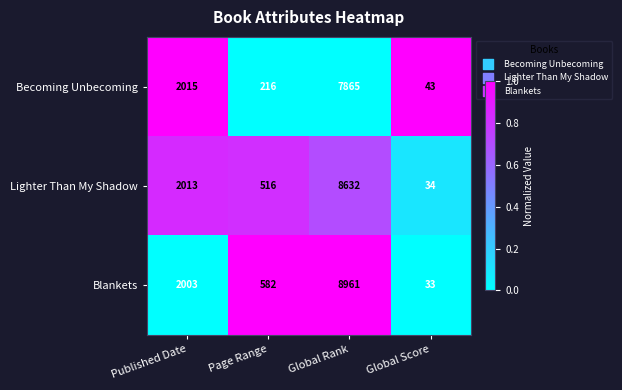

Reading right to left, what are all the values shown in this chart?

Becoming Unbecoming: Global Score=43	Global Rank=7865	Page Range=216	Published Date=2015
Lighter Than My Shadow: Global Score=34	Global Rank=8632	Page Range=516	Published Date=2013
Blankets: Global Score=33	Global Rank=8961	Page Range=582	Published Date=2003